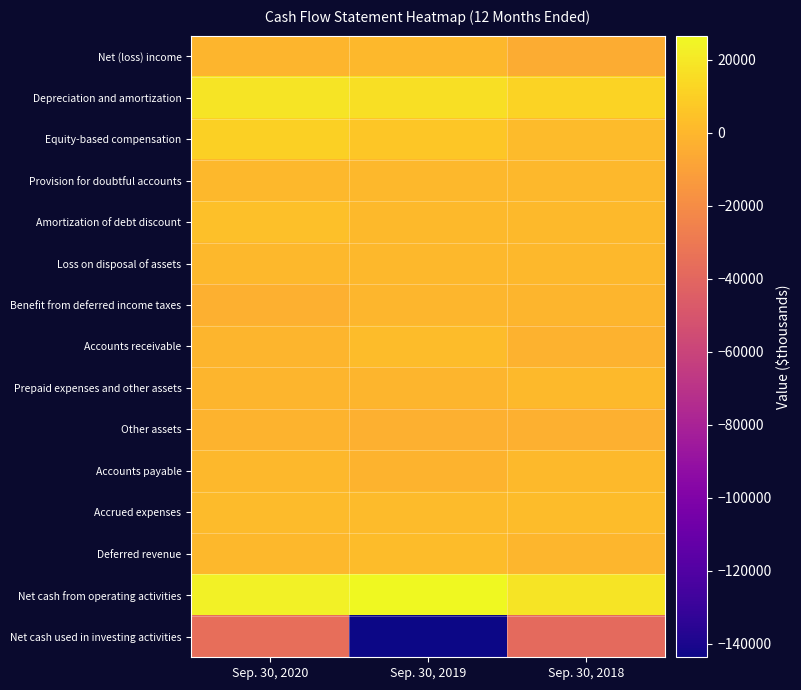

Count the number of categories in the chart.

3